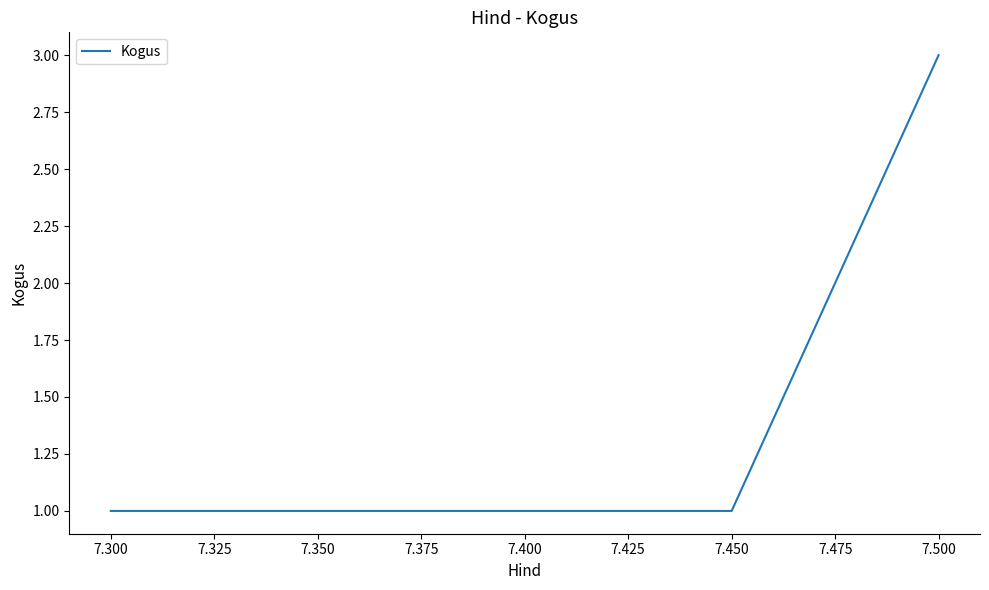

Approximately how many times larger is the value at 7.300 compared to 7.450?

1.0